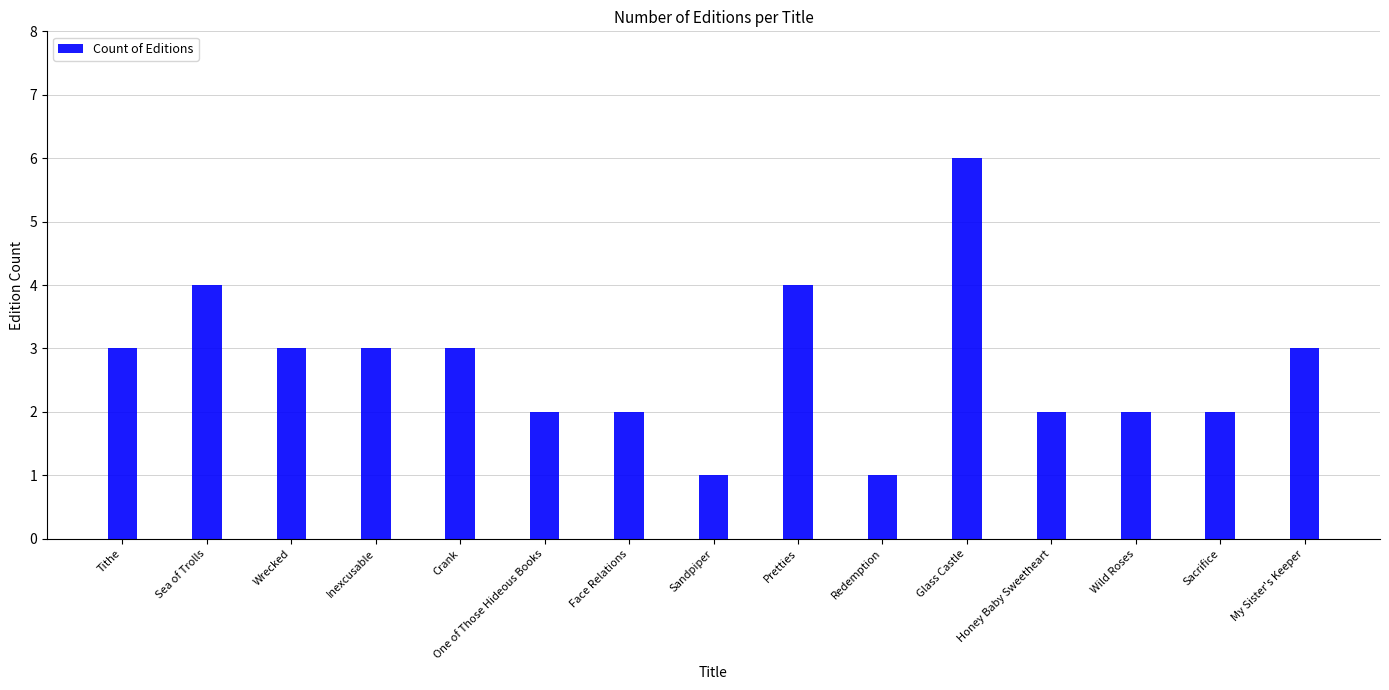

What is the sum of the values at Sacrifice and Sandpiper?

3